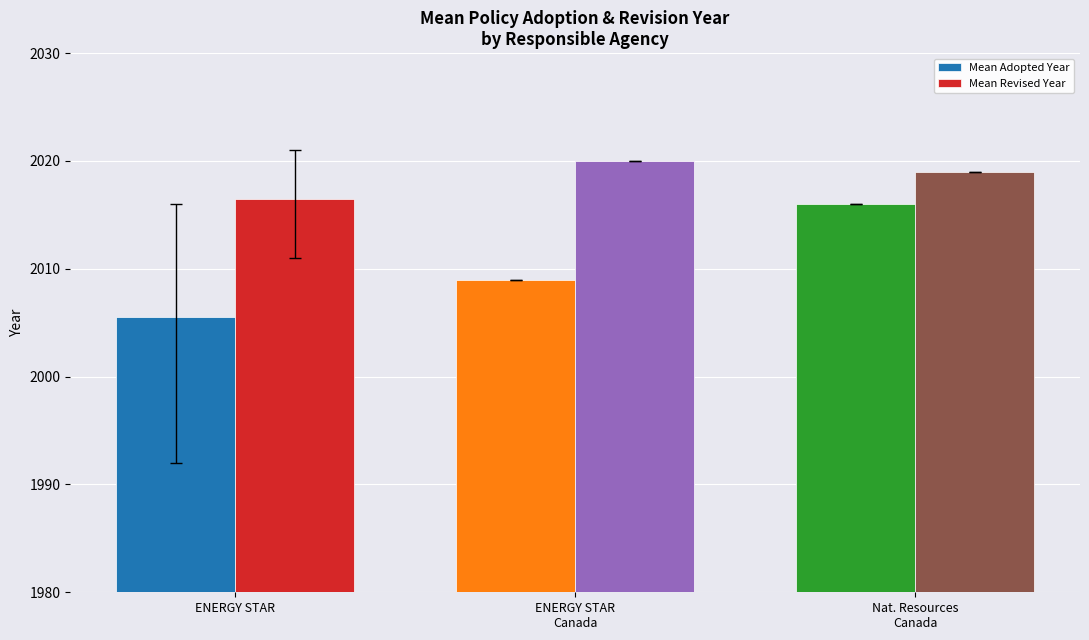

What is the average value of the Mean Adopted Year series?

2010.2